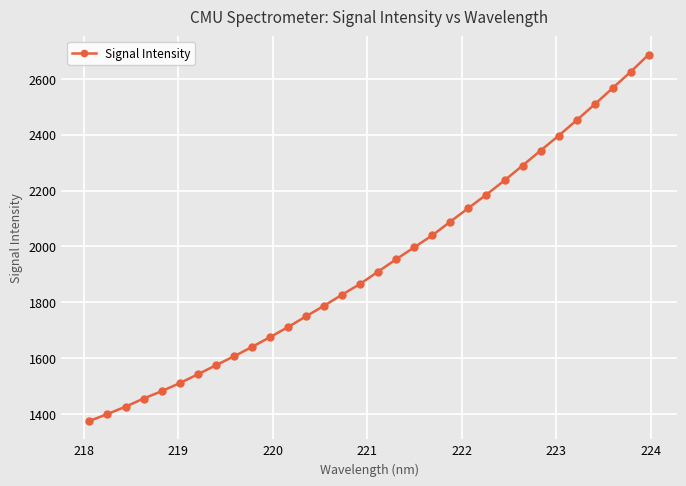

What is the value of the 22nd point from the left?

2137.5